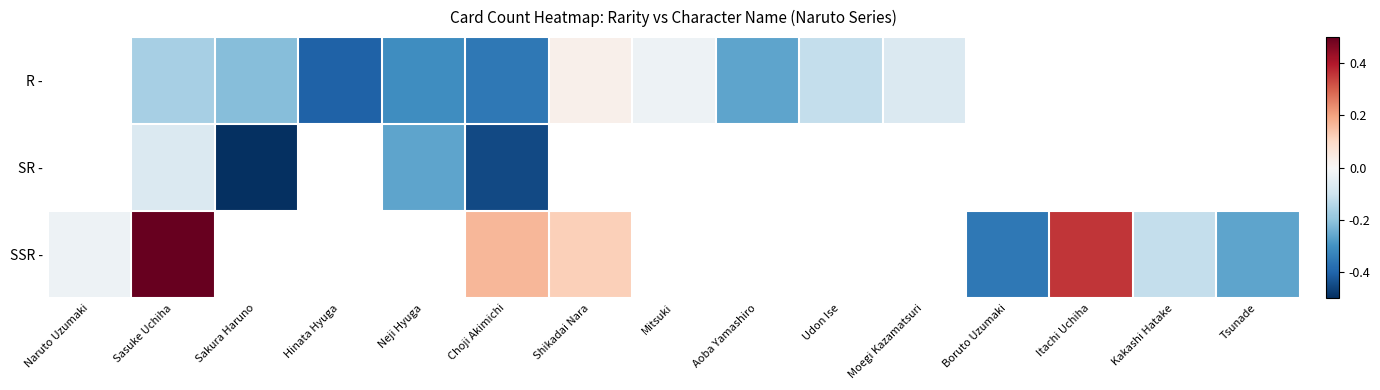

What is the difference between the maximum and minimum values in the SSR - series?

0.9